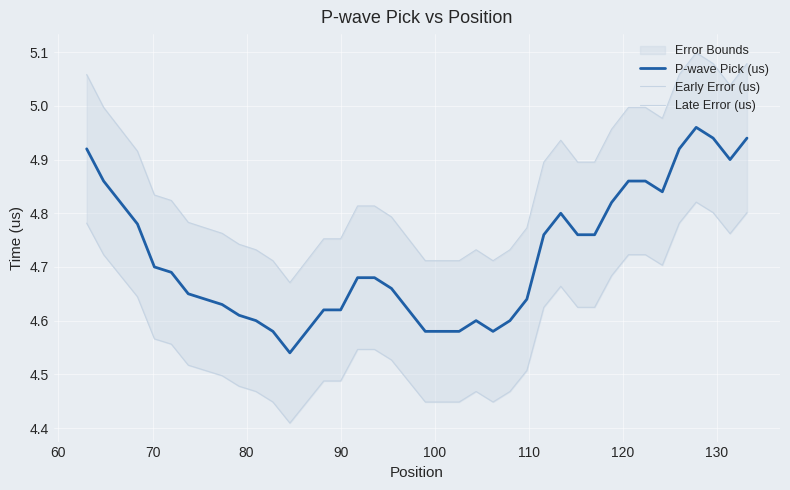

How many lines are shown in the chart?

3